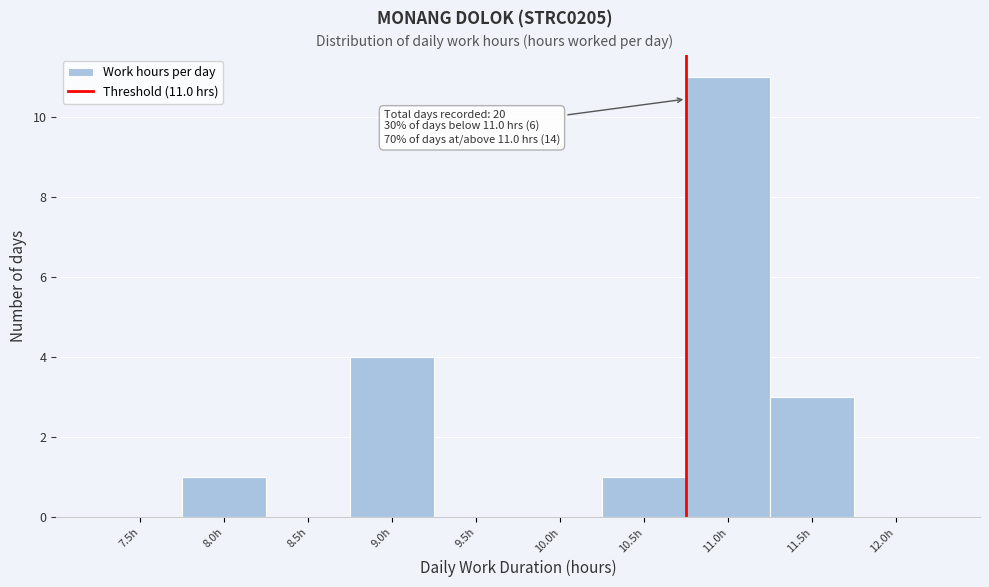

Reading left to right, transcribe all the data shown in this chart.

7.5h=0	8.0h=1	8.5h=0	9.0h=4	9.5h=0	10.0h=0	10.5h=1	11.0h=11	11.5h=3	12.0h=0